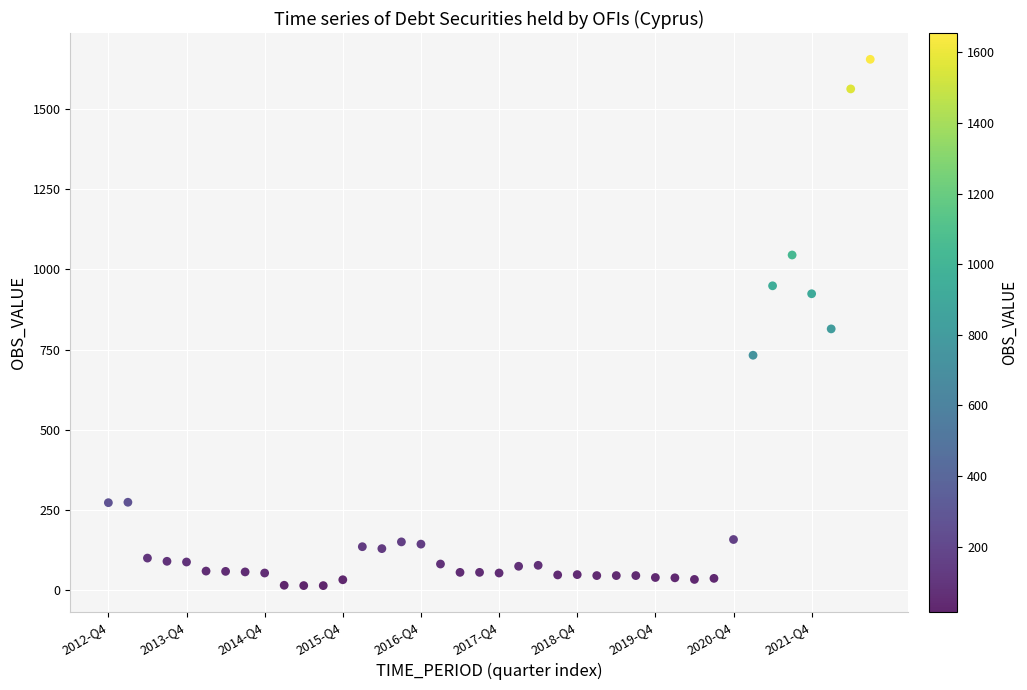

What Y value in the scatter plot is closest to 834?

814.8